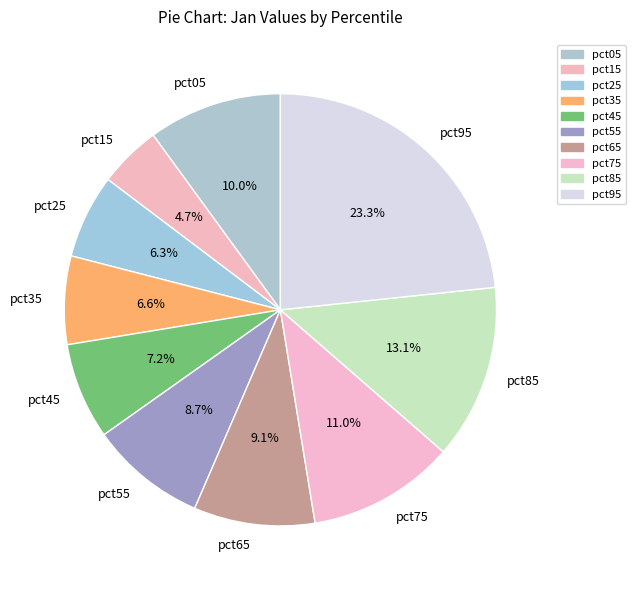

Does pct75 account for over 50% of the chart?

No